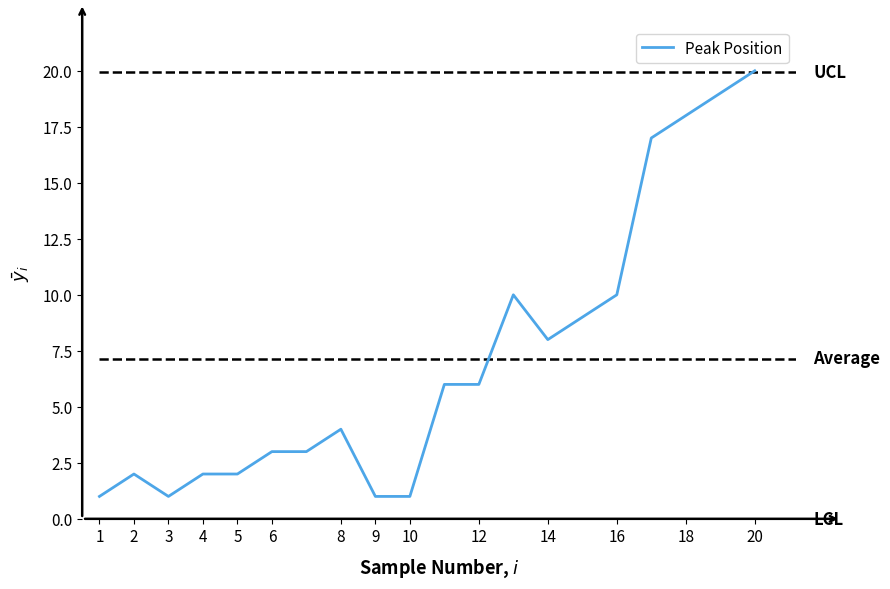

Which category has the highest value in the Peak Position series?

20